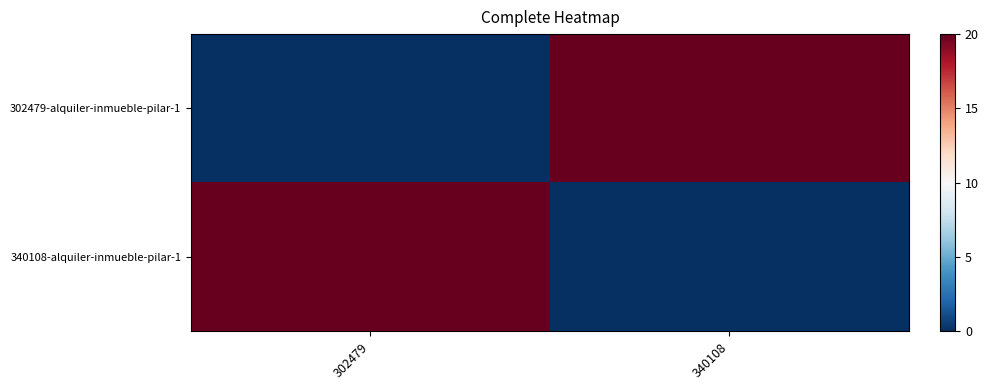

Between 340108 and 302479, which is larger?

340108